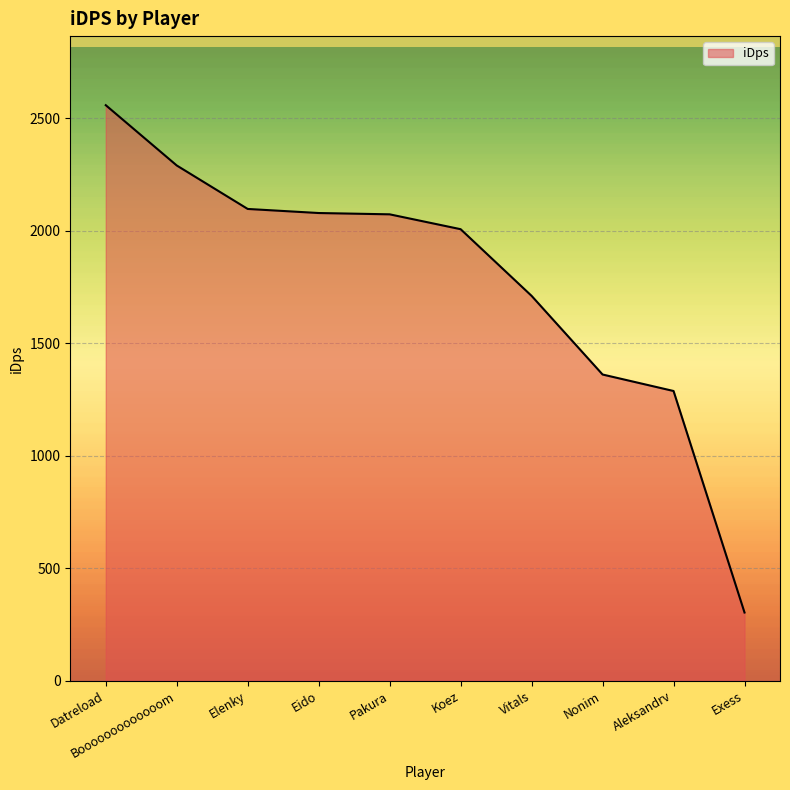

What is the change in value from Vitals to Aleksandrv?

-422.8